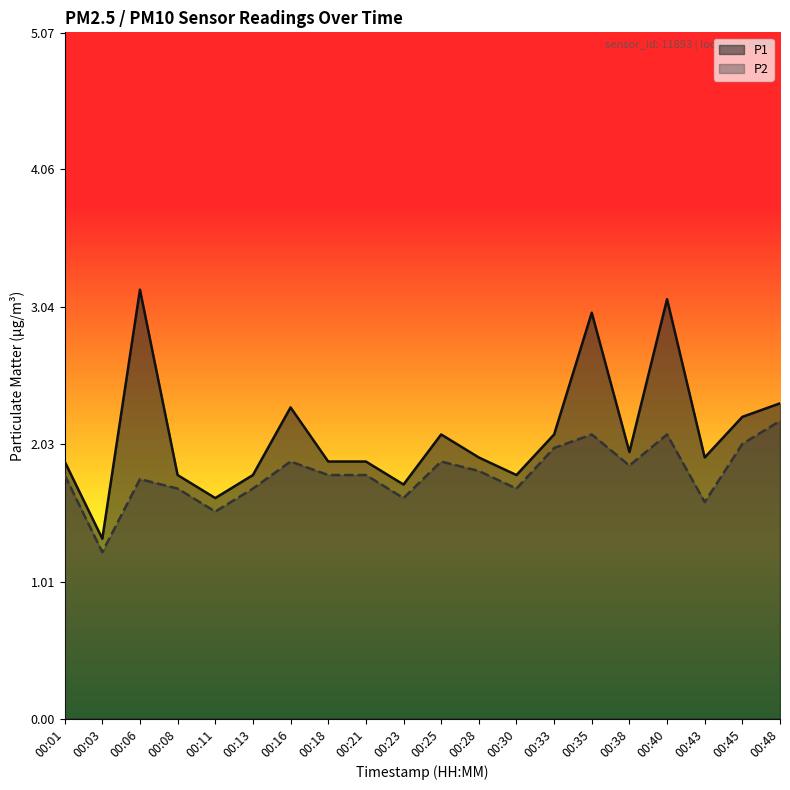

True or false: P1 has more than 1 interior local peaks.

True